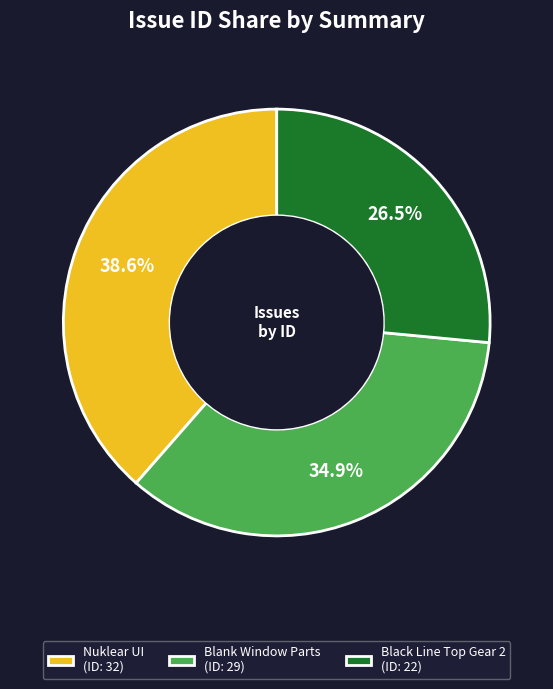

Rank the categories by value from highest to lowest.

Nuklear UI (ID: 32), Blank Window Parts (ID: 29), Black Line Top Gear 2 (ID: 22)